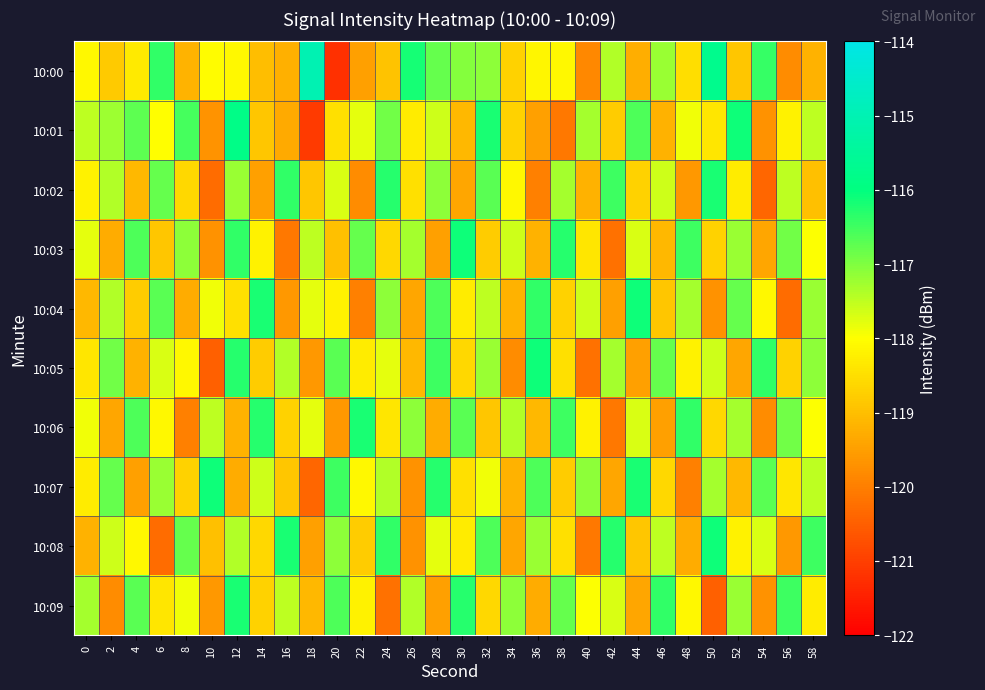

Rank the series at 44 from lowest to highest value.

10:05, 10:09, 10:00, 10:08, 10:02, 10:03, 10:06, 10:01, 10:07, 10:04